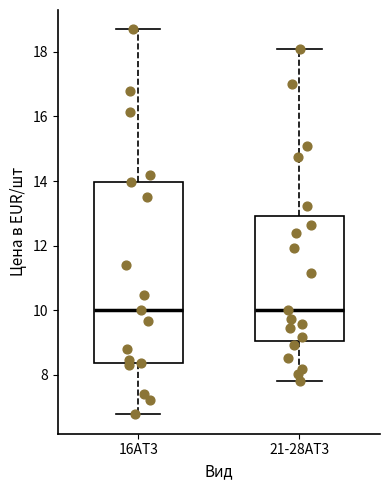

Reading left to right, transcribe this box plot: for each box, give where its median line is, the range the box spans, and where its two whiskers end, as read against the y-axis. The values are not printed on the chart, so give them approximately, as read against the axis.

16AT3: median 10.0, box 8.4 to 14.0, whiskers 6.8 to 18.8
21-28AT3: median 10.0, box 9.0 to 13.0, whiskers 7.8 to 18.2